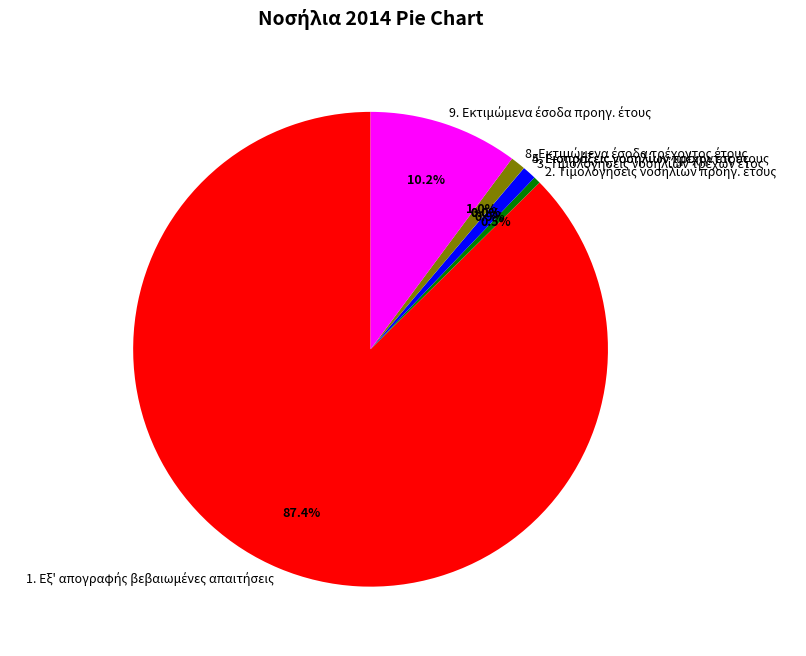

Does any single category account for the majority?

Yes